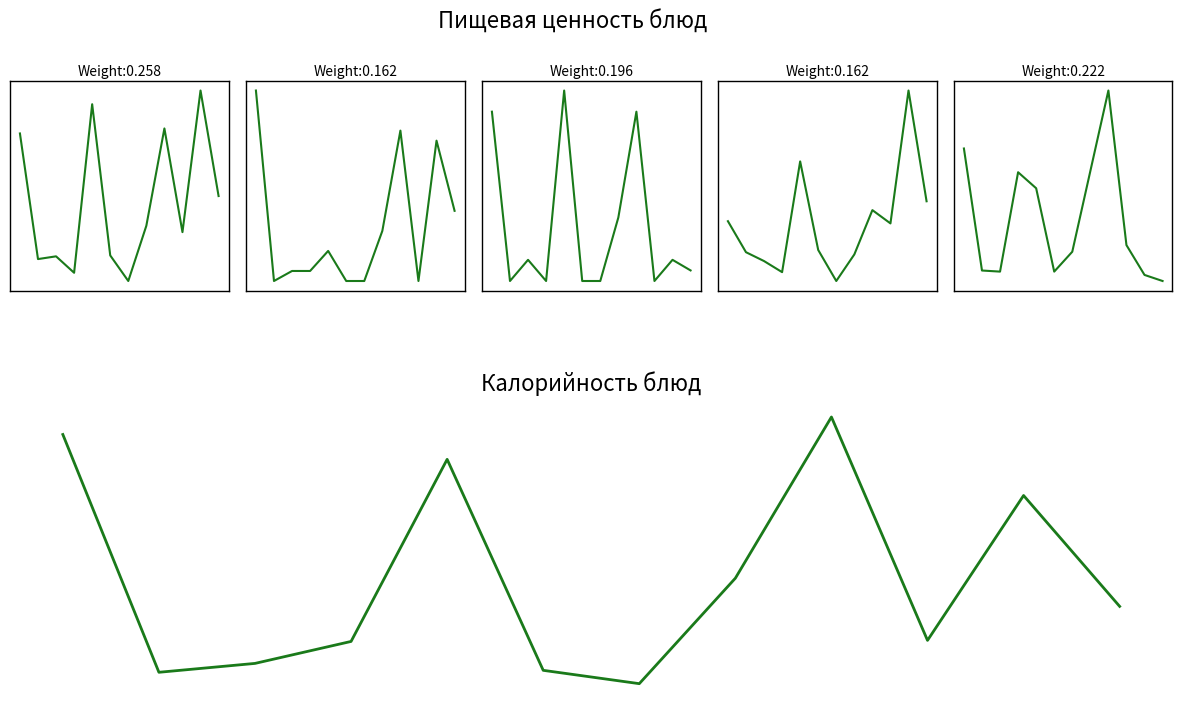

Where is Углеводы nearest to the value 44?

11